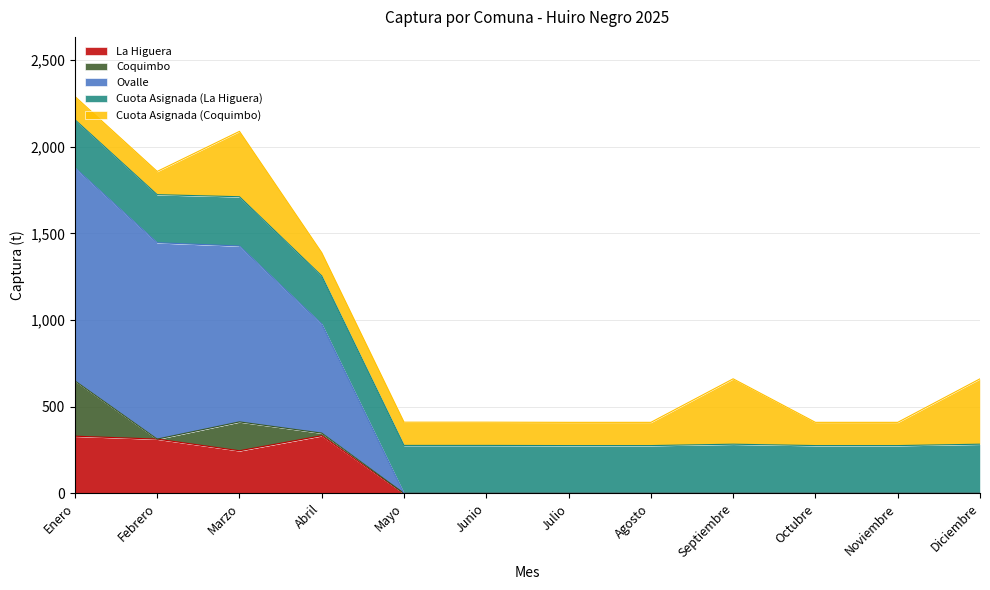

True or false: La Higuera and Coquimbo intersect in this chart.

False